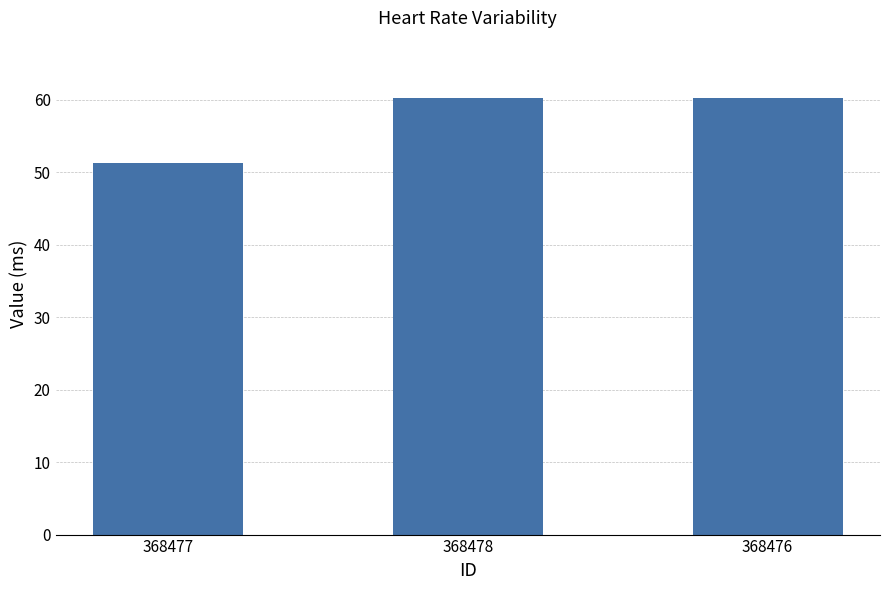

Where is the data nearest to the value 55?

368477